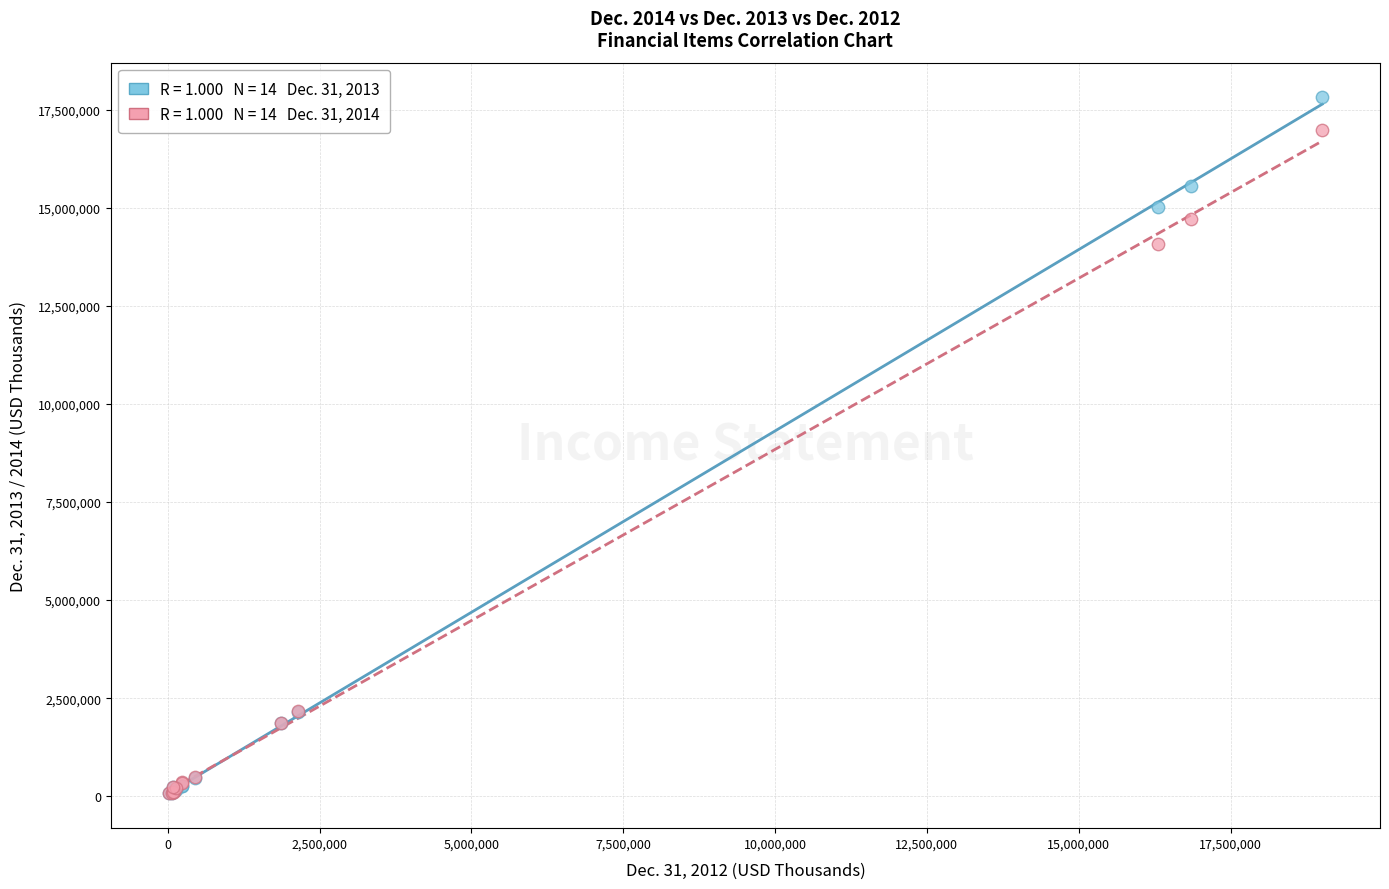

Across all series, what Y value is closest to 8944067?

14074579